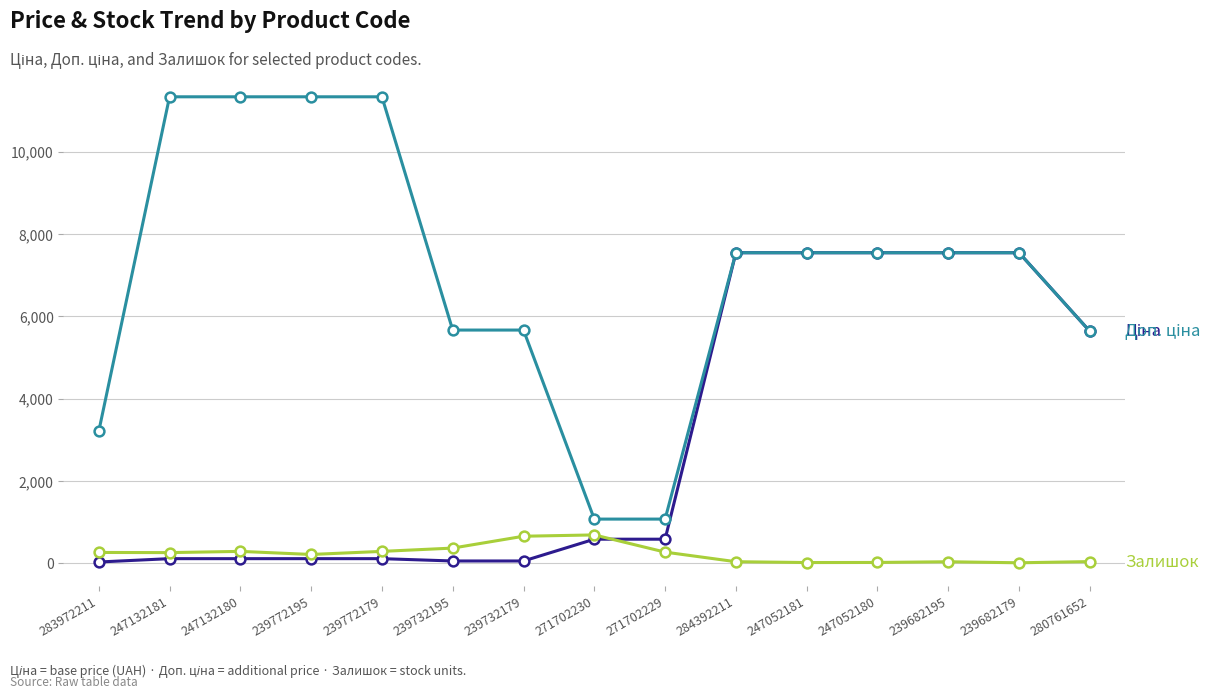

What is the greatest value displayed?

11334.0